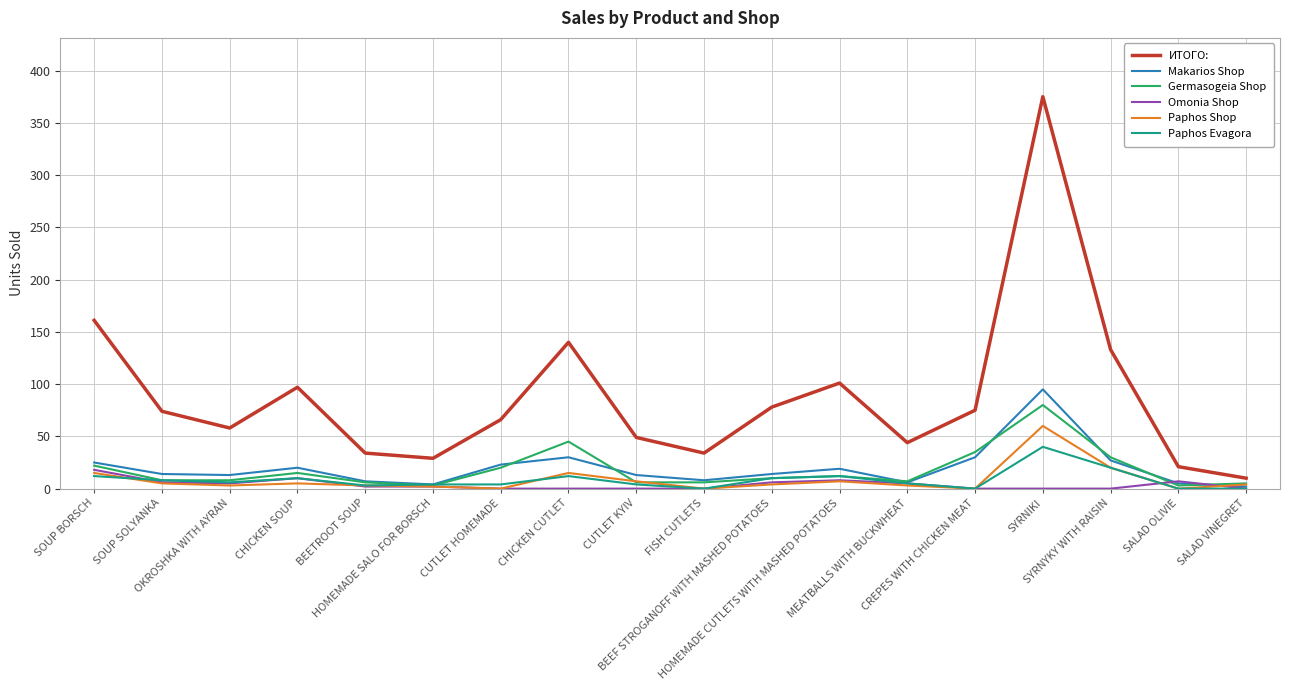

True or false: Paphos Evagora has more than 2 interior local peaks.

True